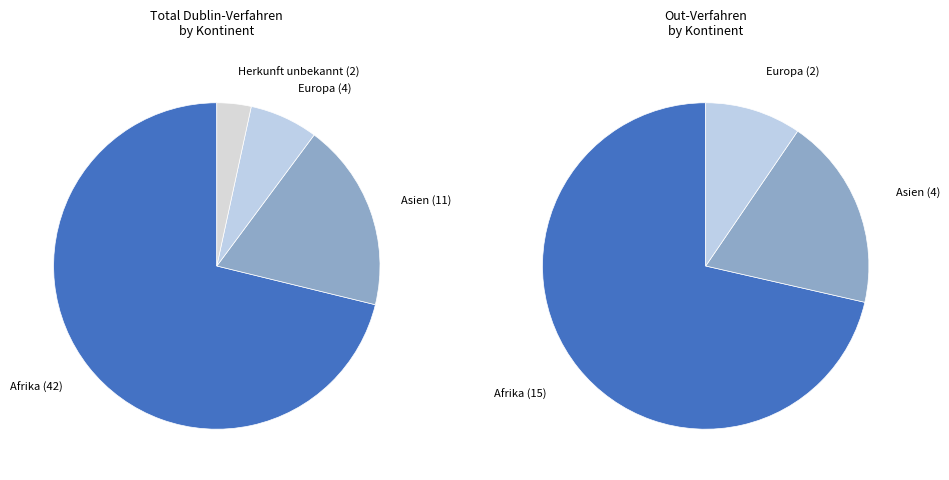

What is the change in value from Afrika to Europa?

-38